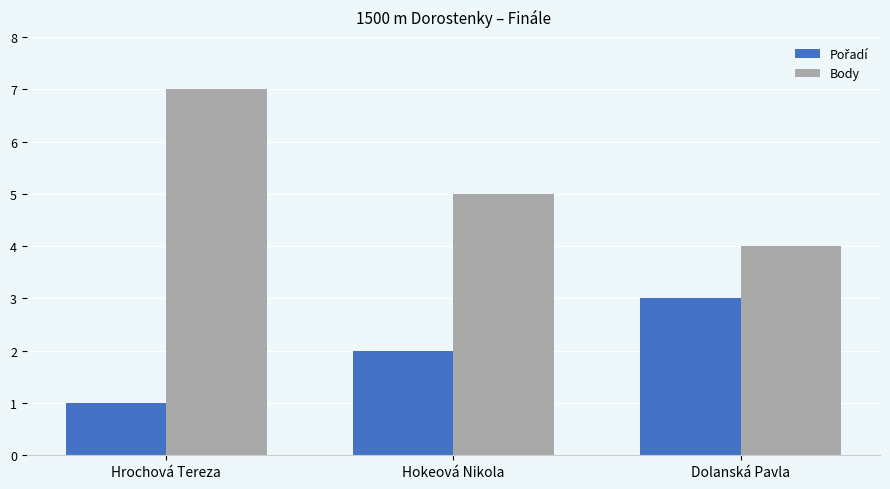

What value does the Body series have at Hokeová Nikola?

5